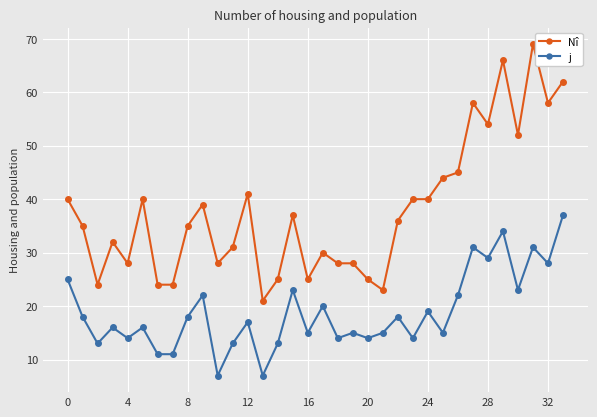

How many interior local peaks does the j series have?

12